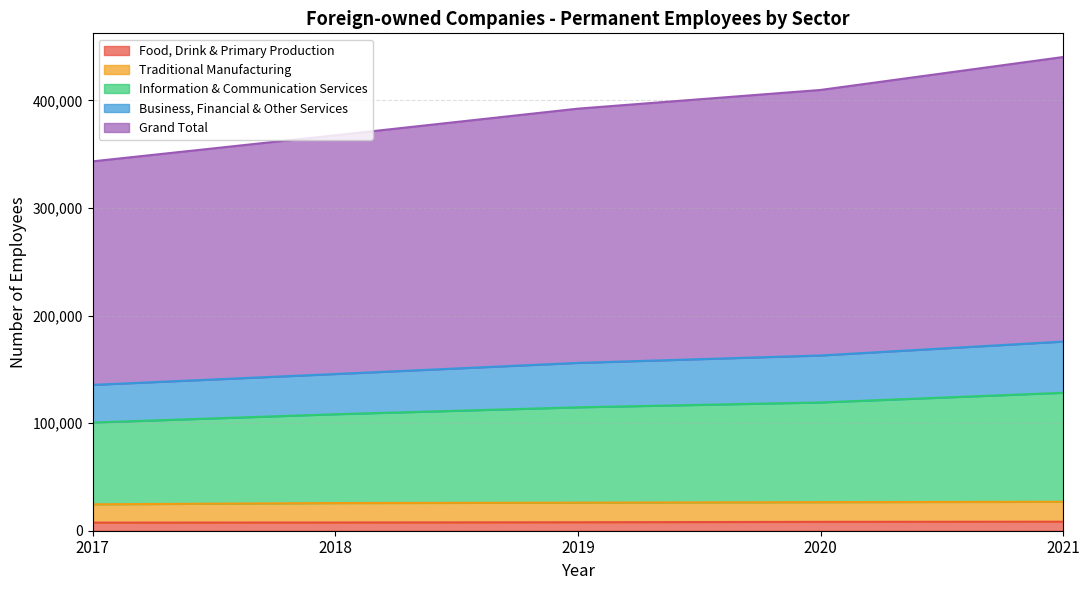

True or false: Business, Financial & Other Services has more than 0 points higher than both neighbors.

False